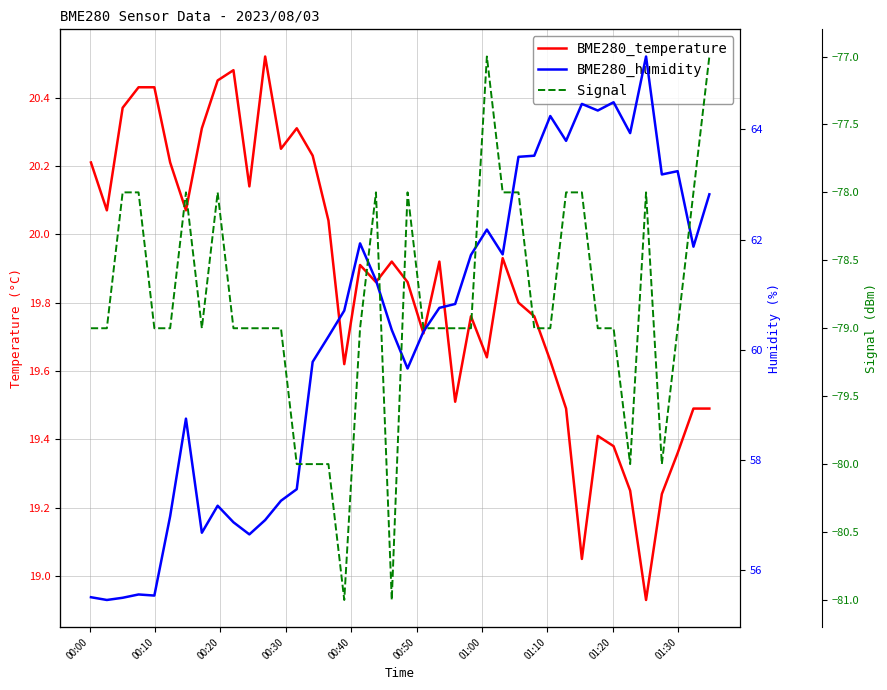

What position from the right is 00:00?

40